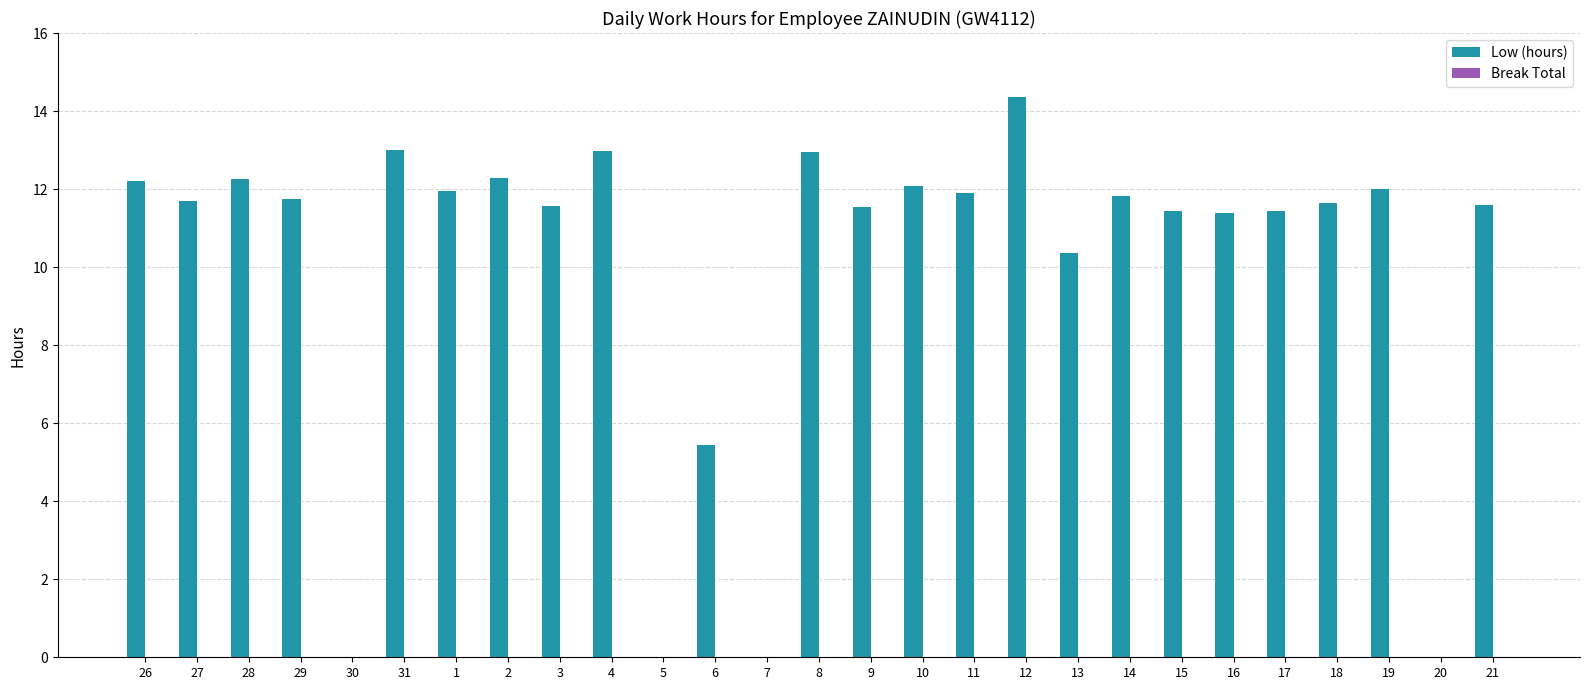

What is the sum of the values at 9 and 8?

24.5